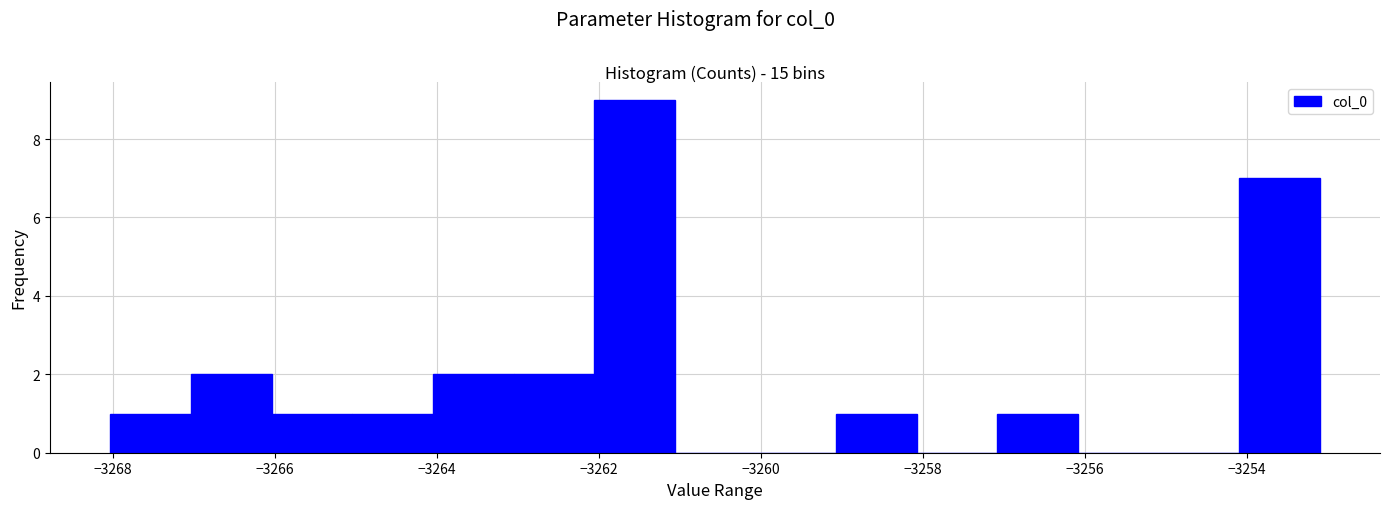

Which range on the x-axis has the tallest bar?

-3262.0 to -3261.0